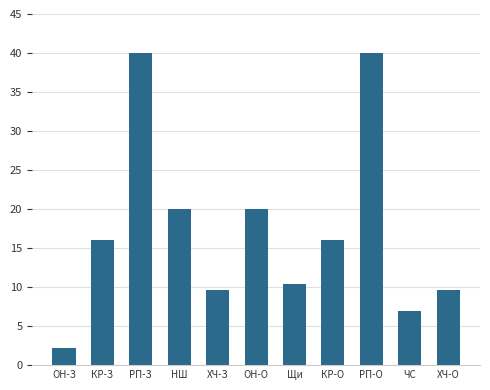

How many categories are shown in the chart?

11